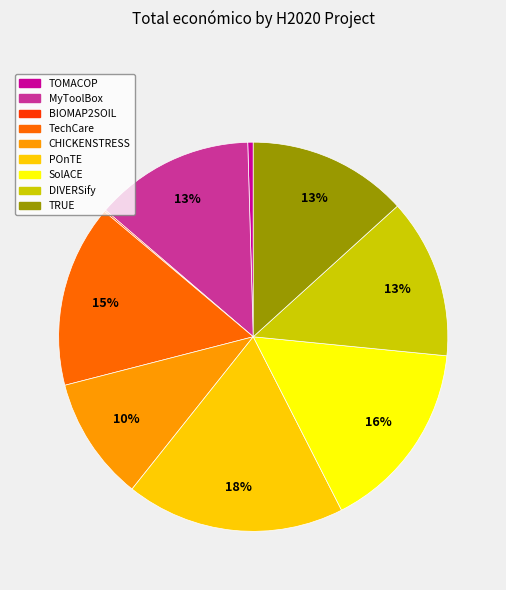

To the nearest percent, what percentage of the pie is CHICKENSTRESS?

10%